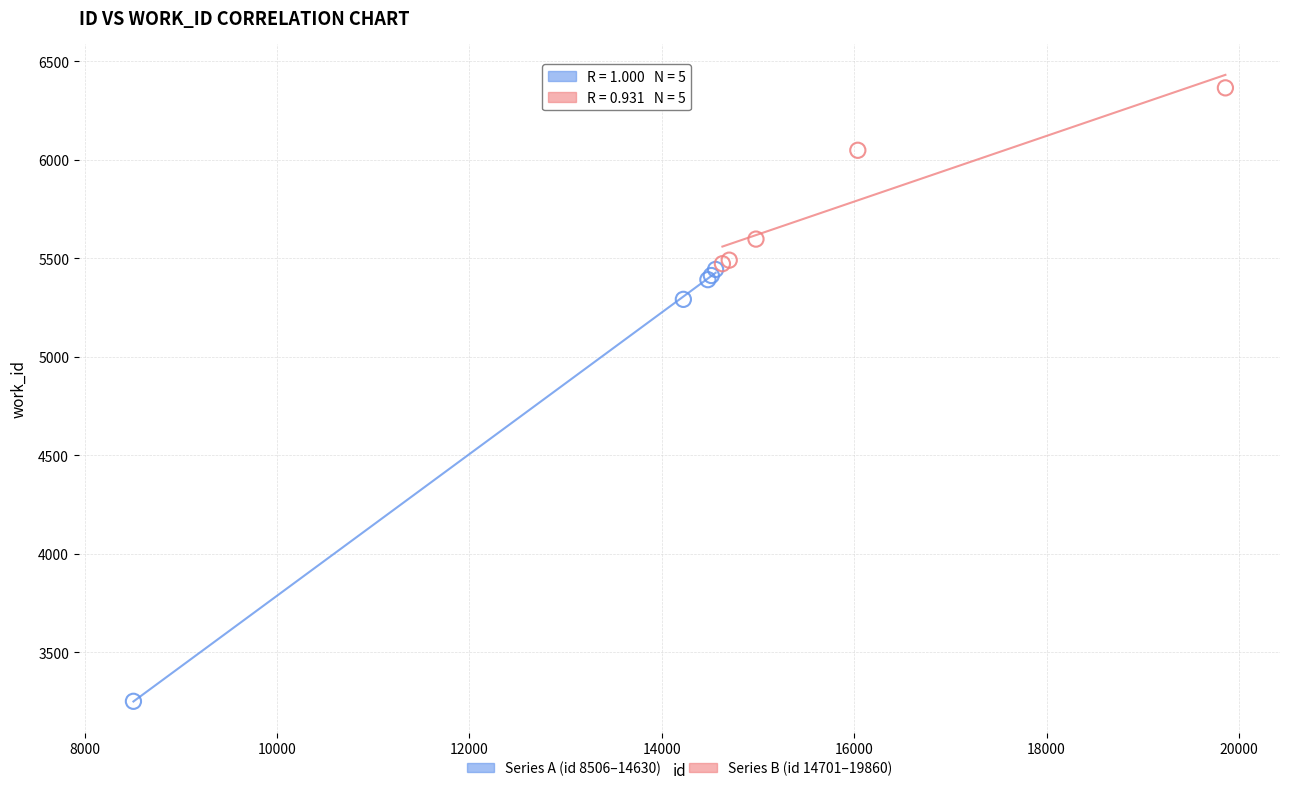

Which series reaches the minimum Y coordinate?

Series A (id 8506–14630)